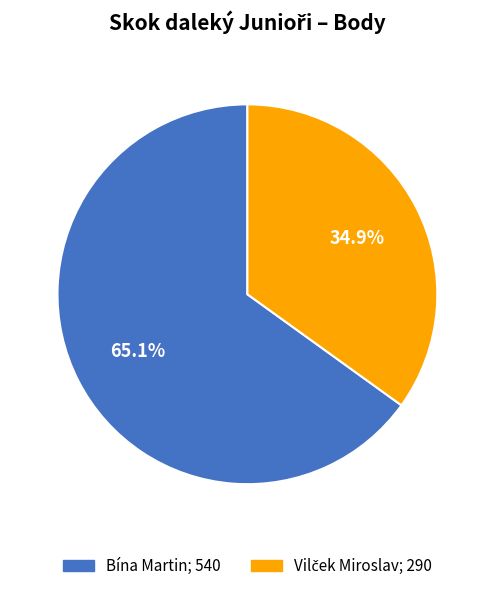

Is there a majority slice in this chart?

Yes